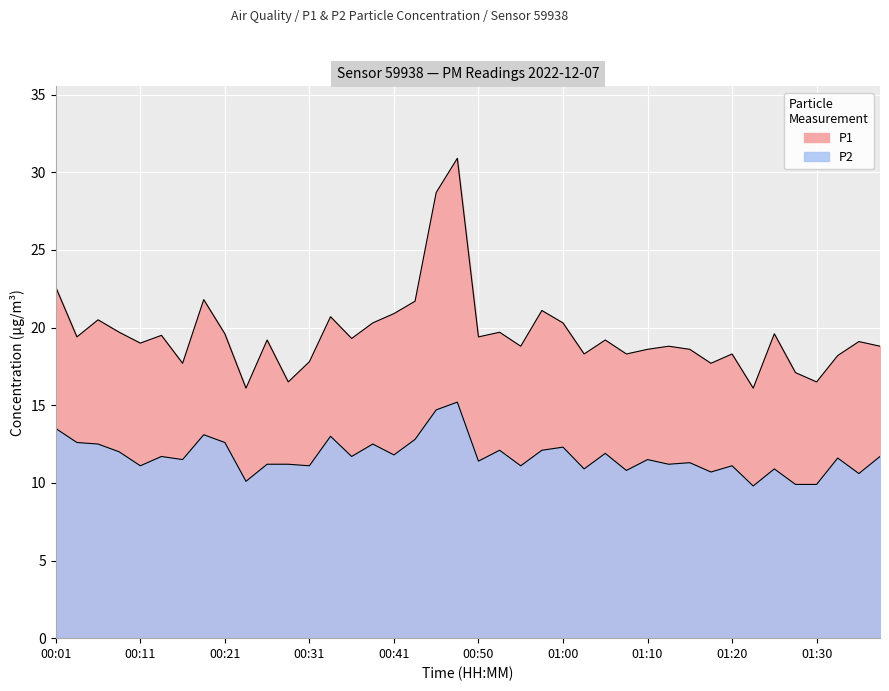

What is the difference between the P1 values at 00:38 and 00:43?

1.4